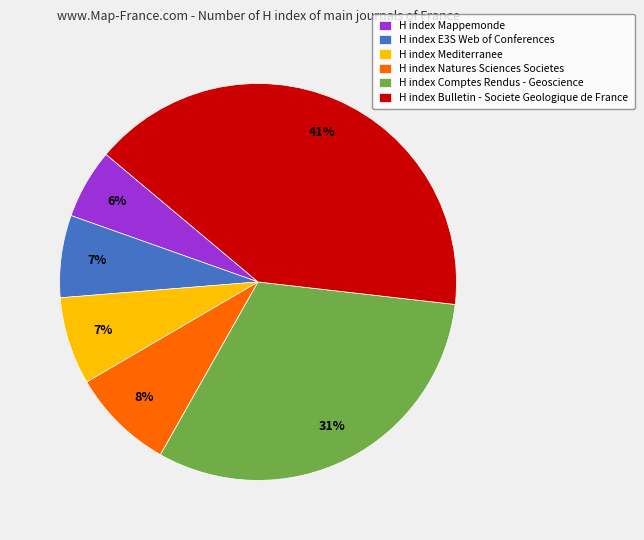

The H index Mediterranee slice represents 7% of the pie. True or false?

True